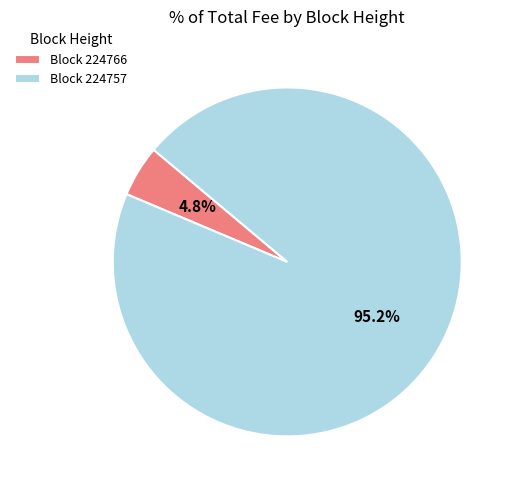

Rank the categories by value from highest to lowest.

Block 224757, Block 224766